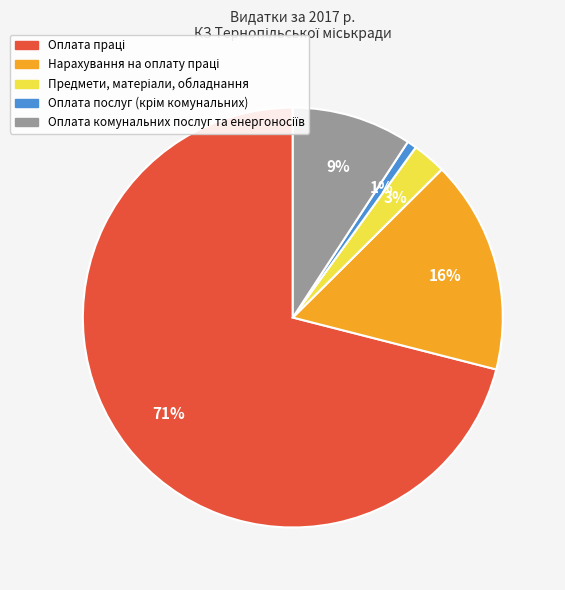

Is there a majority slice in this chart?

Yes